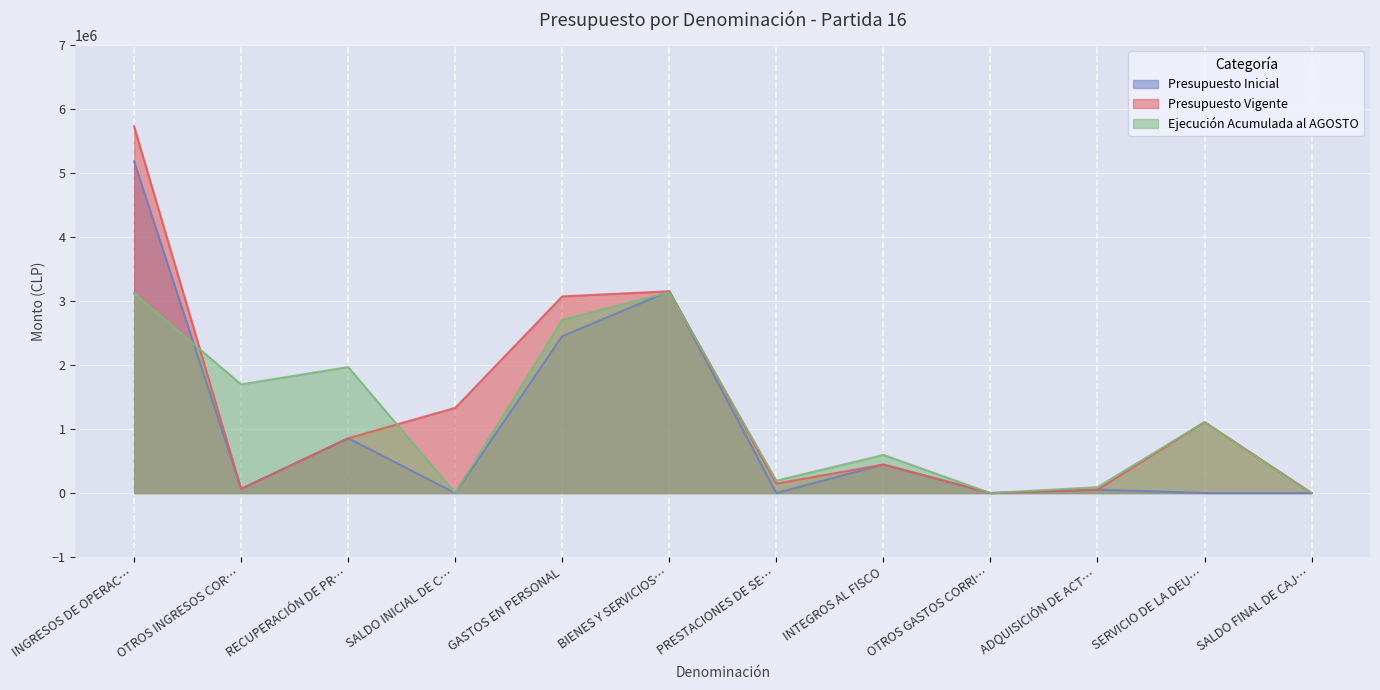

The value of Ejecución Acumulada al AGOSTO at RECUPERACIÓN DE PR… is 2744709. True or false?

False